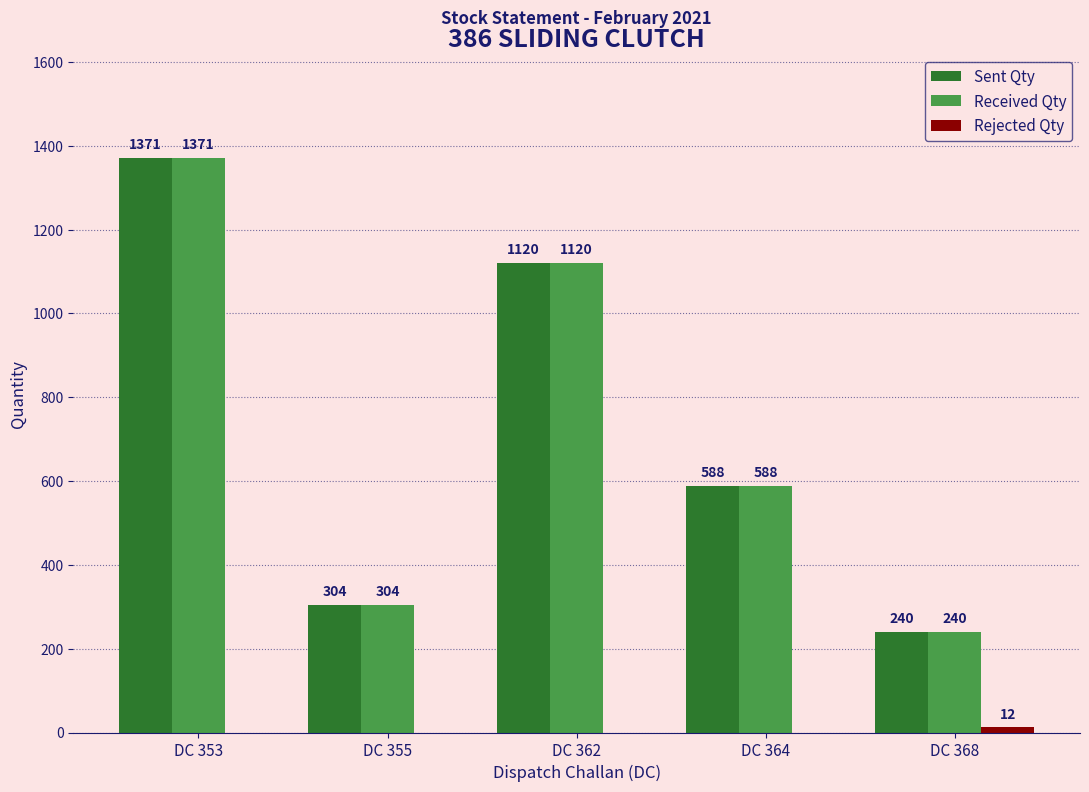

At which label does Received Qty reach its peak?

DC 353